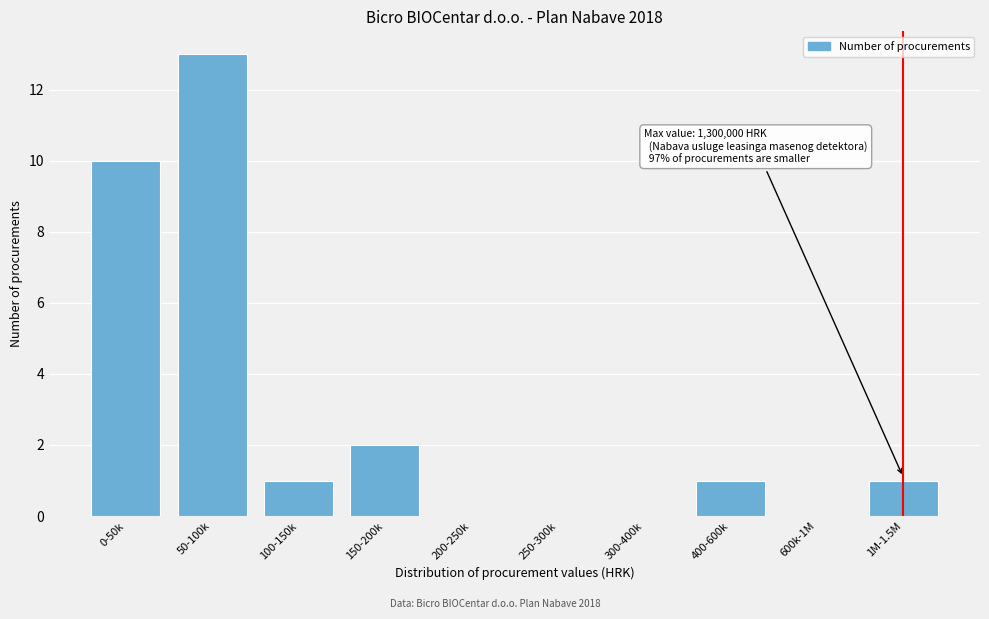

Reading left to right, list all the values displayed in this chart.

0-50k=10	50-100k=13	100-150k=1	150-200k=2	200-250k=0	250-300k=0	300-400k=0	400-600k=1	600k-1M=0	1M-1.5M=1